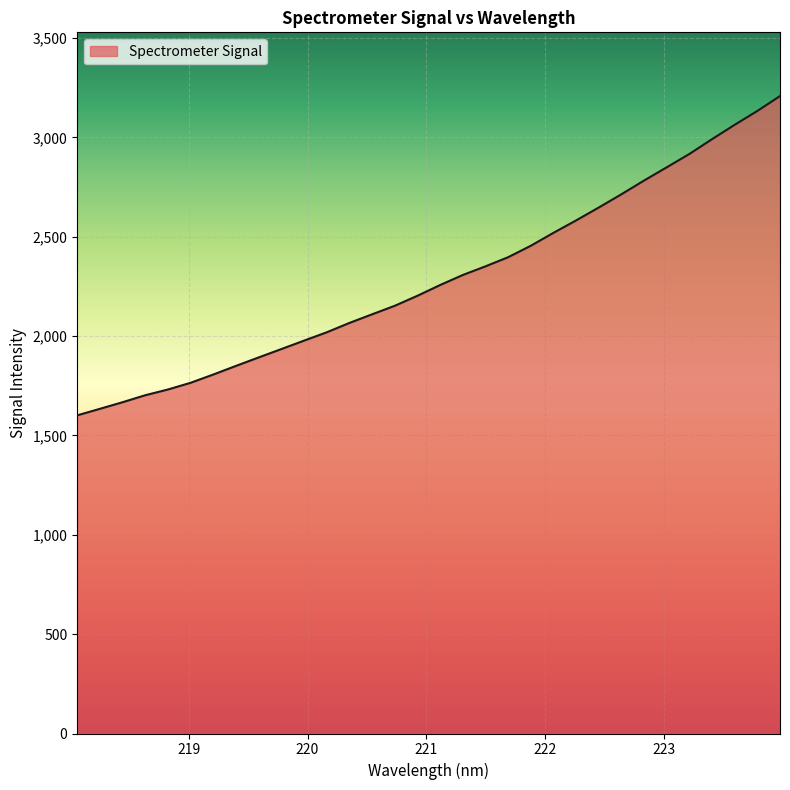

What is the difference between the maximum and minimum values?

1606.6